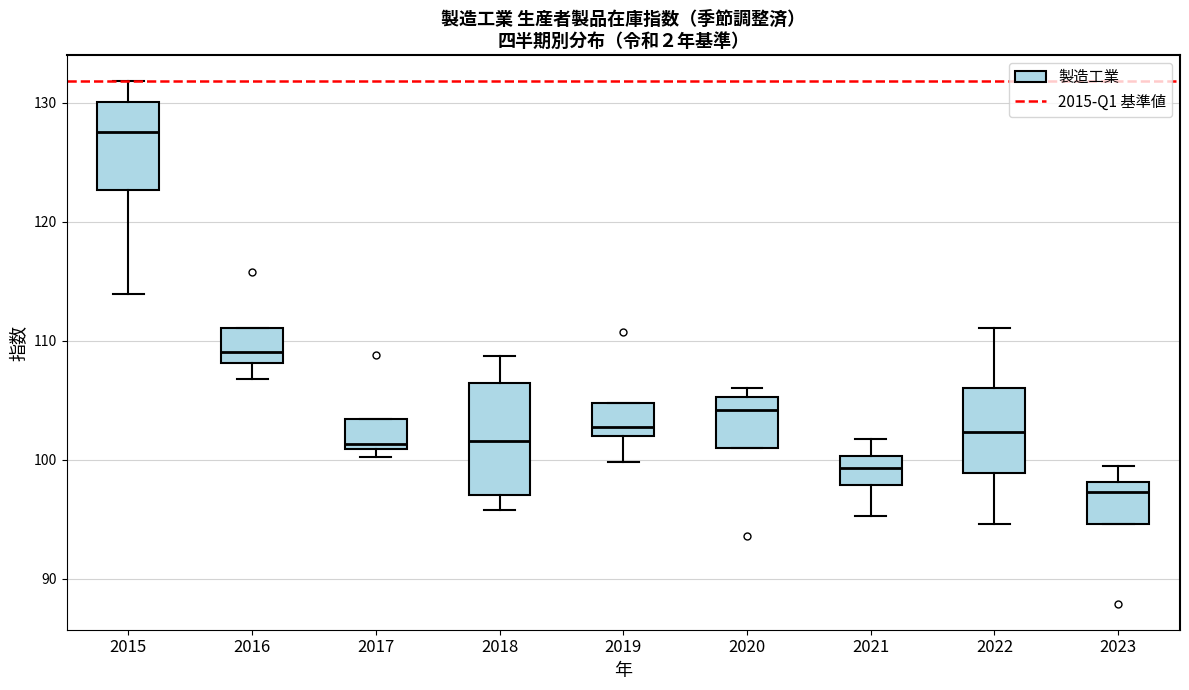

Reading left to right, read every box against the y-axis: the position of its median line, the range the box covers, and the ends of its whiskers. The values are not printed on the chart, so give them approximately, as read against the axis.

2015: median 128, box 123 to 130, whiskers 114 to 132
2016: median 109, box 108 to 111, whiskers 107 to 111
2017: median 101 (just above the box's lower edge), box 101 to 103, whiskers 100 to 103
2018: median 102, box 97 to 106, whiskers 96 to 109
2019: median 103, box 102 to 105, whiskers 100 to 105
2020: median 104, box 101 to 105, whiskers 101 to 106
2021: median 99, box 98 to 100, whiskers 95 to 102
2022: median 102, box 99 to 106, whiskers 95 to 111
2023: median 97, box 95 to 98, whiskers 95 to 100